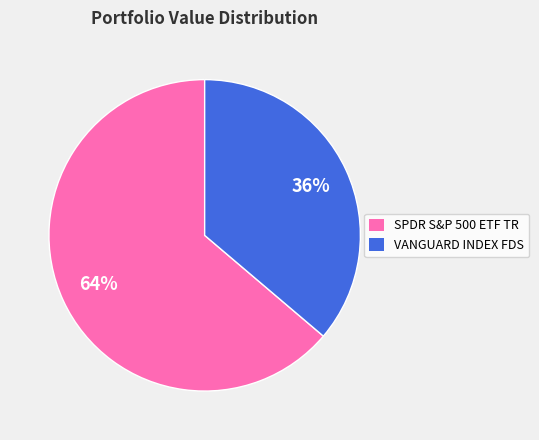

To the nearest percent, what percentage of the pie is VANGUARD INDEX FDS?

36%